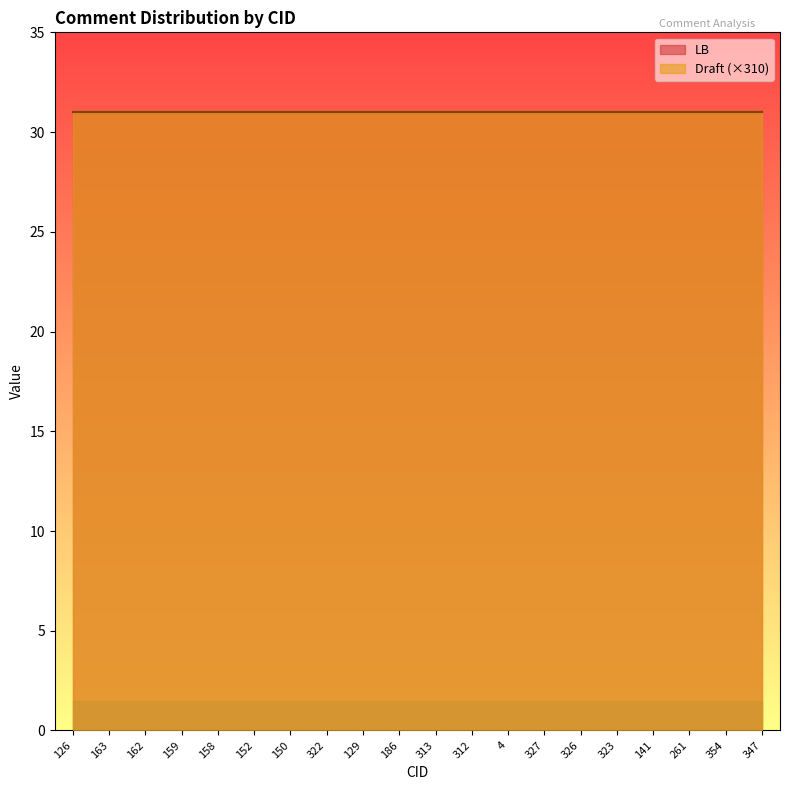

What is the label of the 2nd point from the left?

163